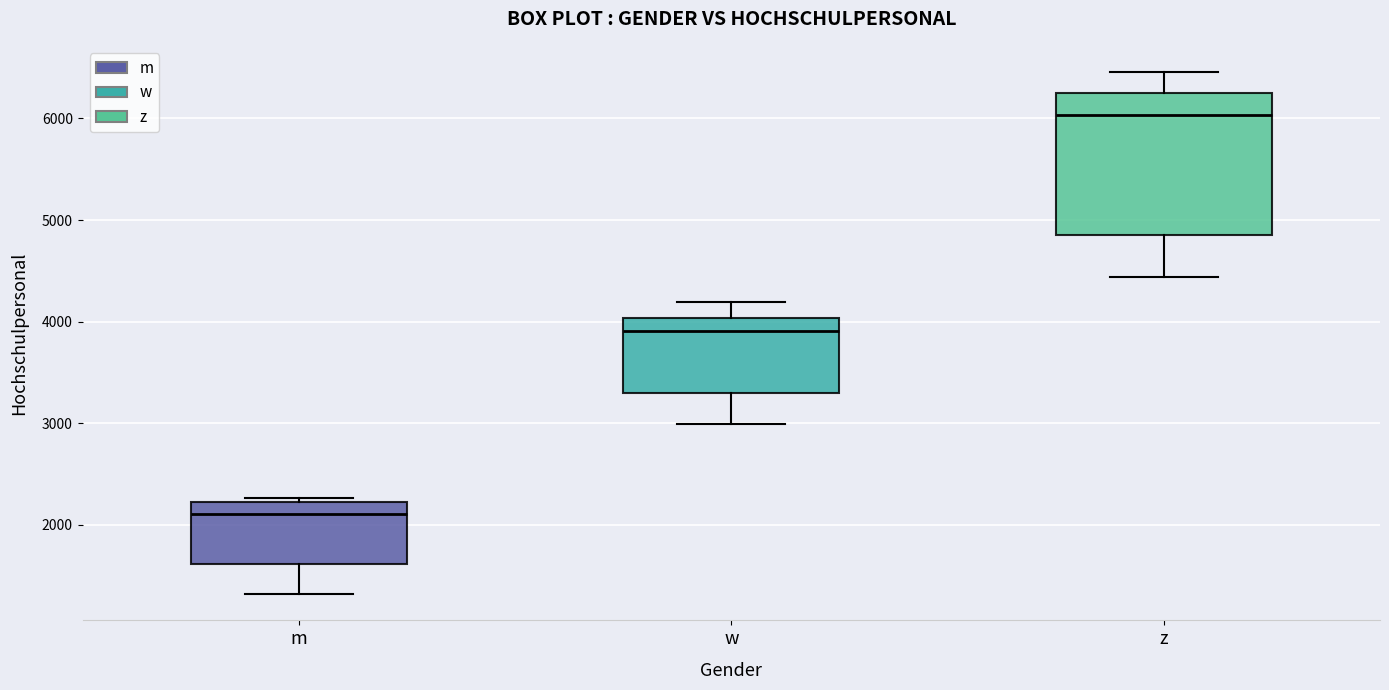

Which box's median line is the lowest?

m